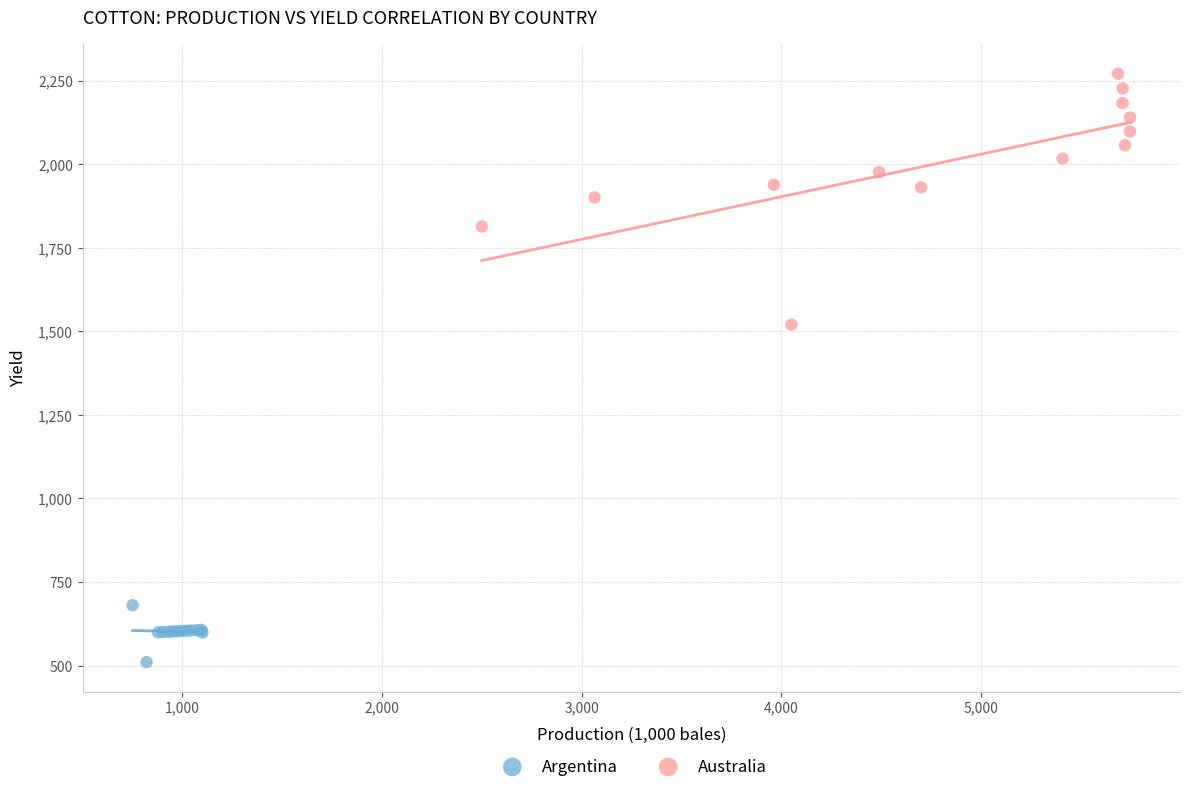

What are all the series names shown in the legend?

Argentina, Australia